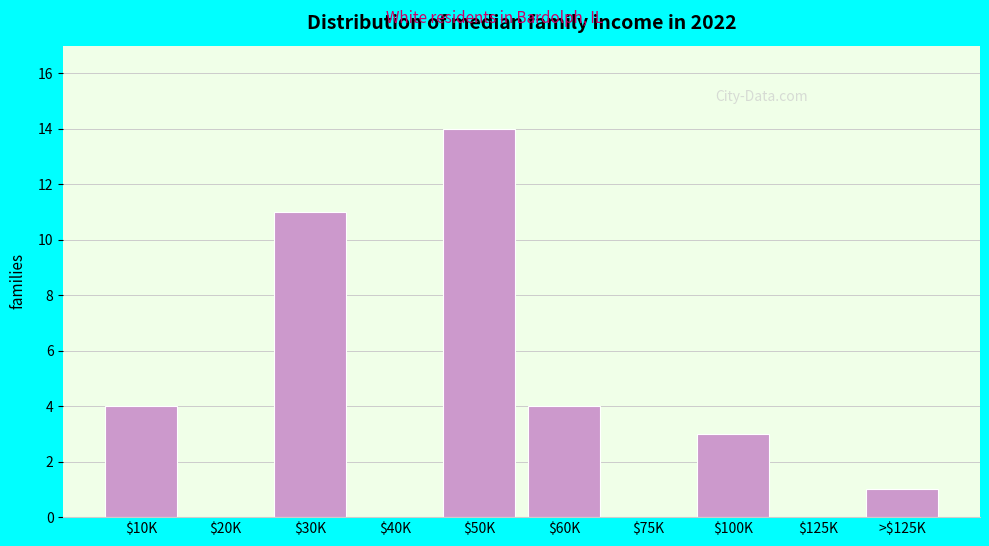

Is it true that the value at $50K is 14?

True